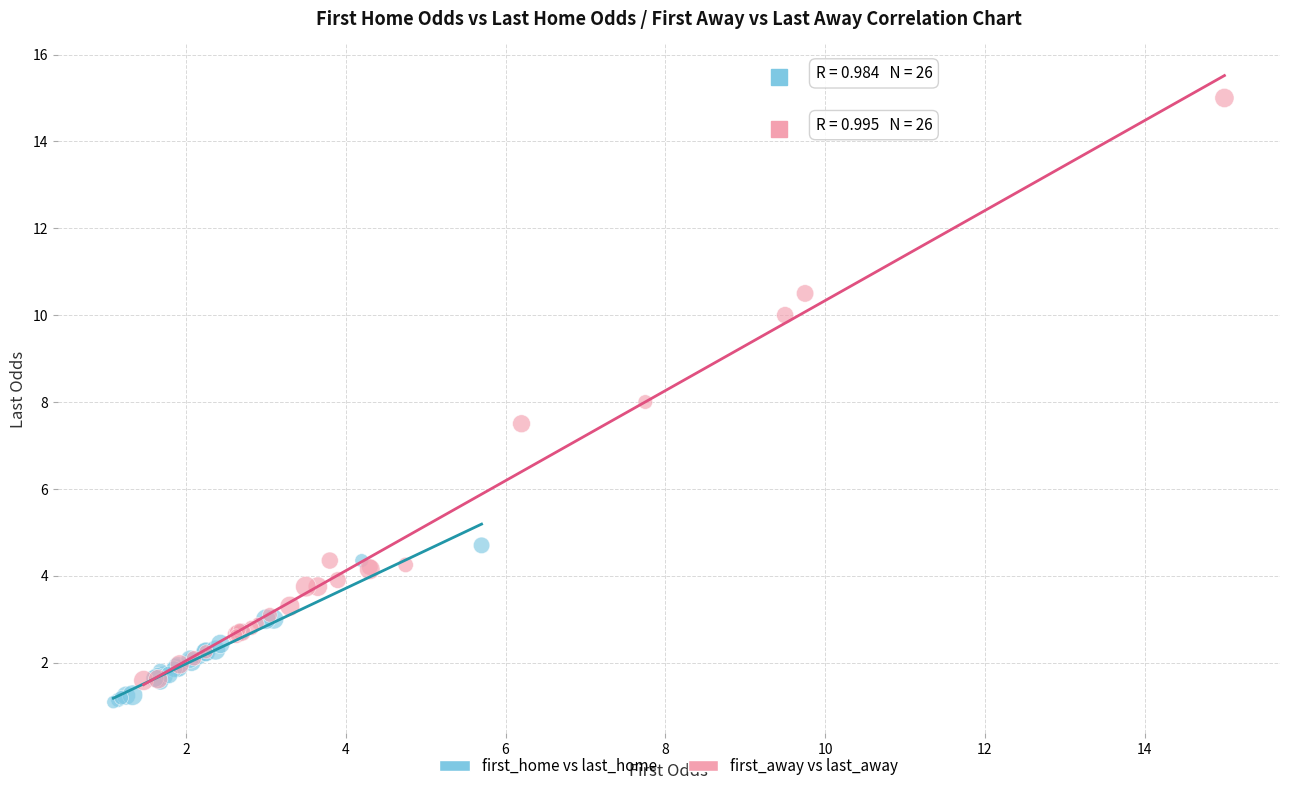

Which series contains the highest Y value?

first_away vs last_away